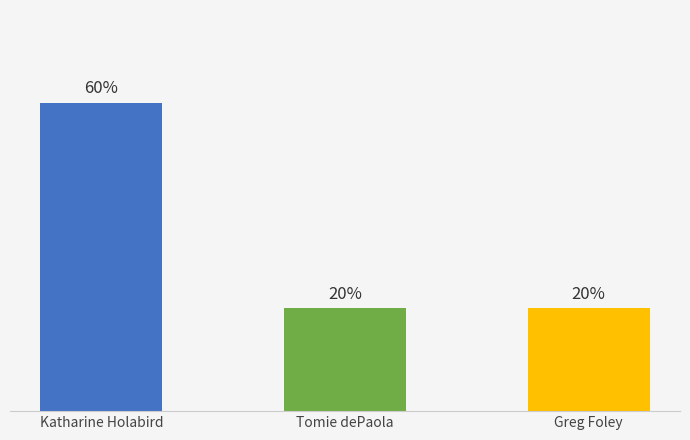

What is the ratio of the value at Katharine Holabird to the value at Tomie dePaola?

3.0